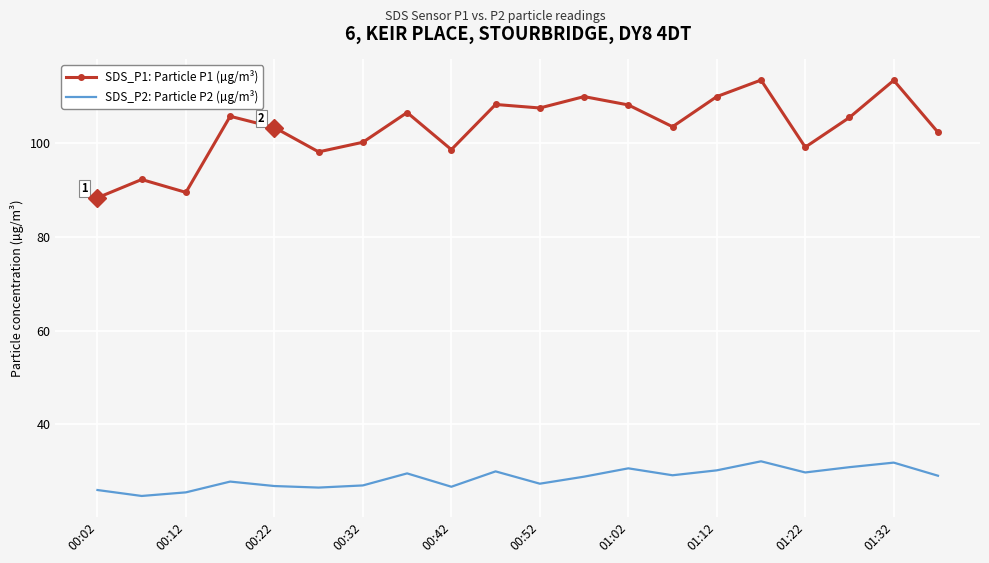

At how many categories does at least one series exceed 70?

20